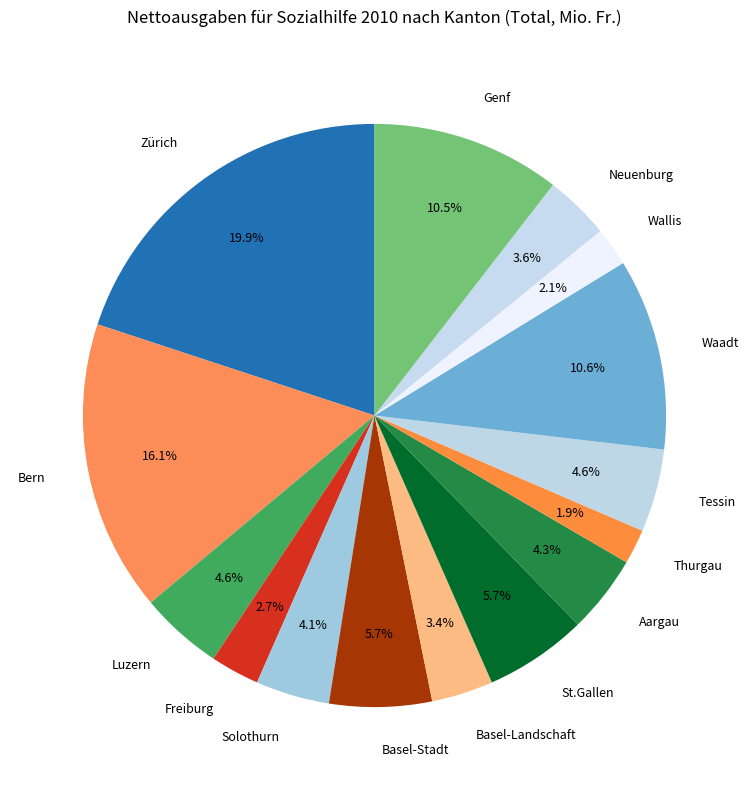

Which slice is the largest?

Zürich